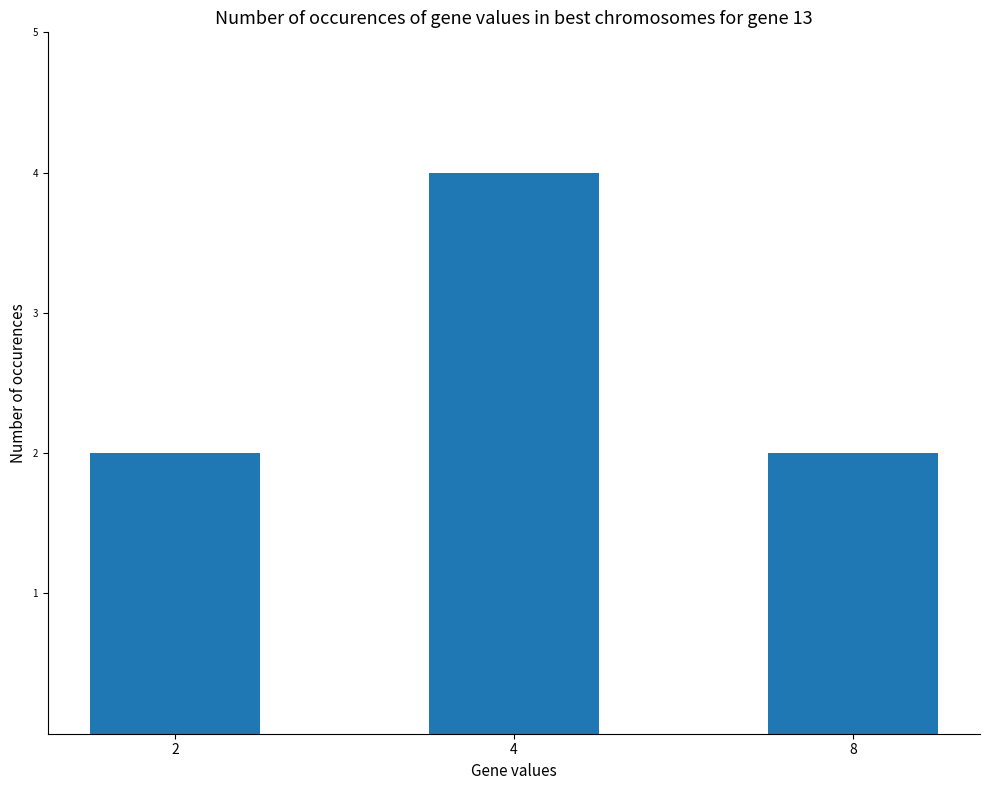

What is the greatest value displayed?

4